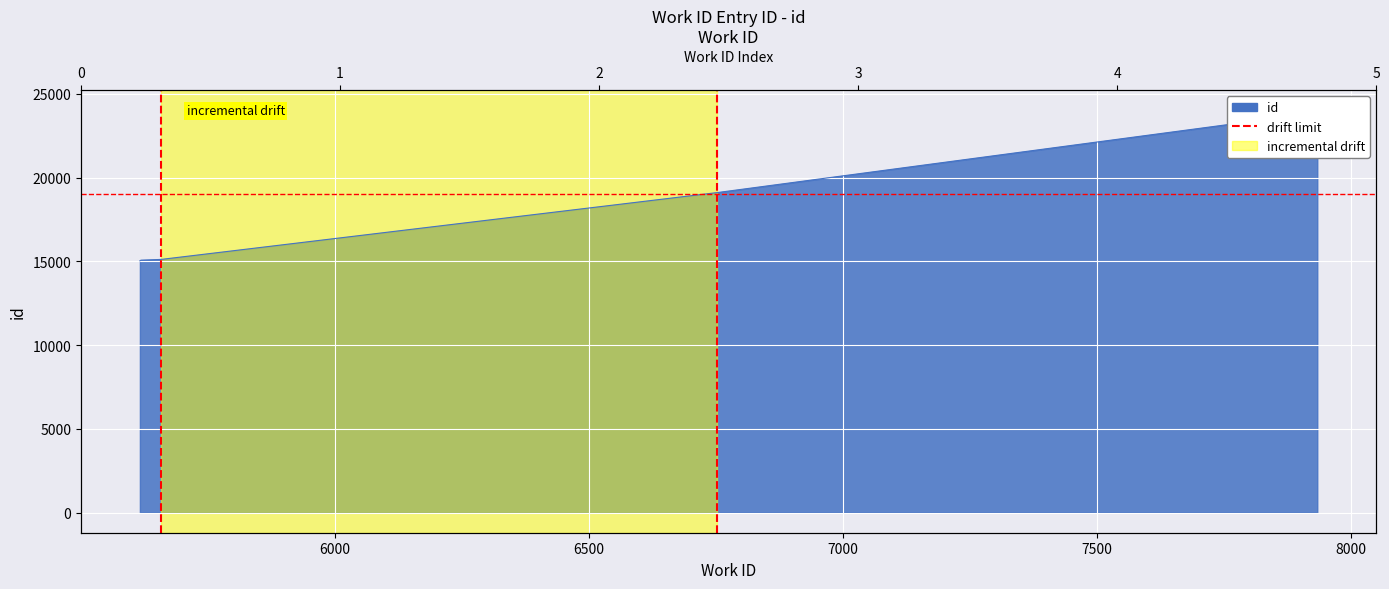

The chart shows a value of 0 at 6000. True or false?

False